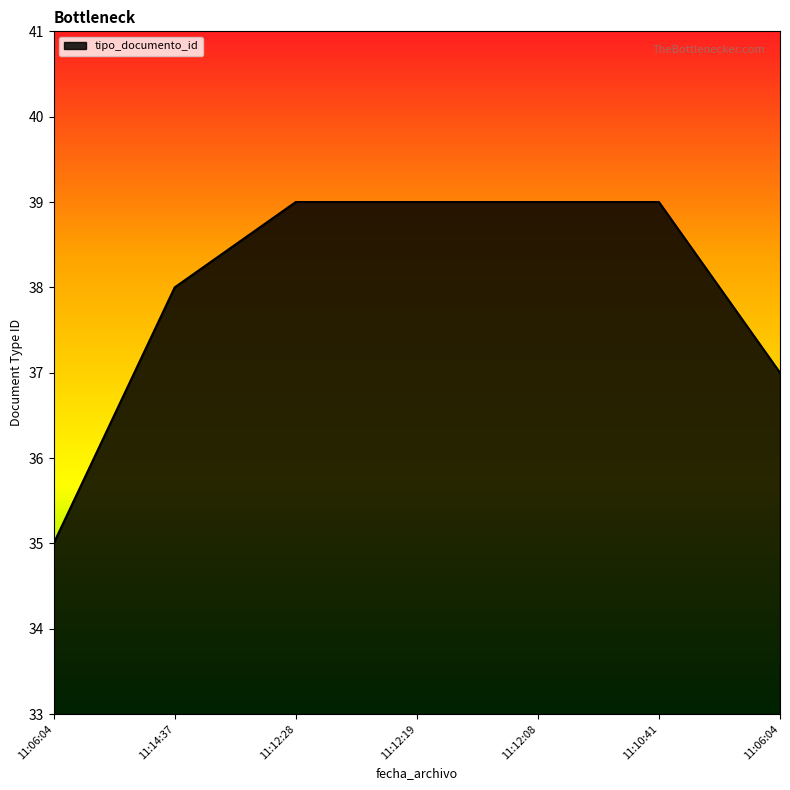

How many lines are shown in the chart?

1